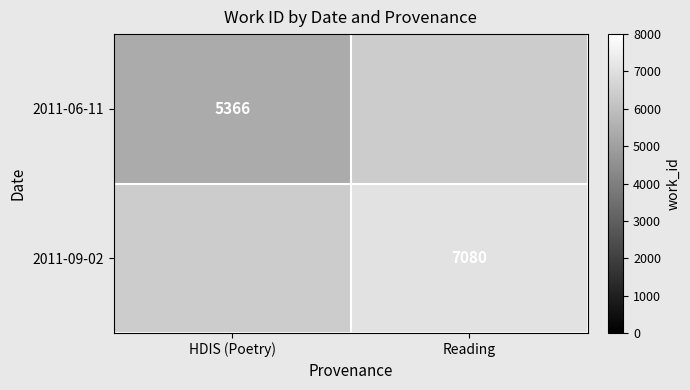

Is the value of 2011-09-02 at Reading greater than the value of 2011-06-11 at HDIS (Poetry)?

Yes